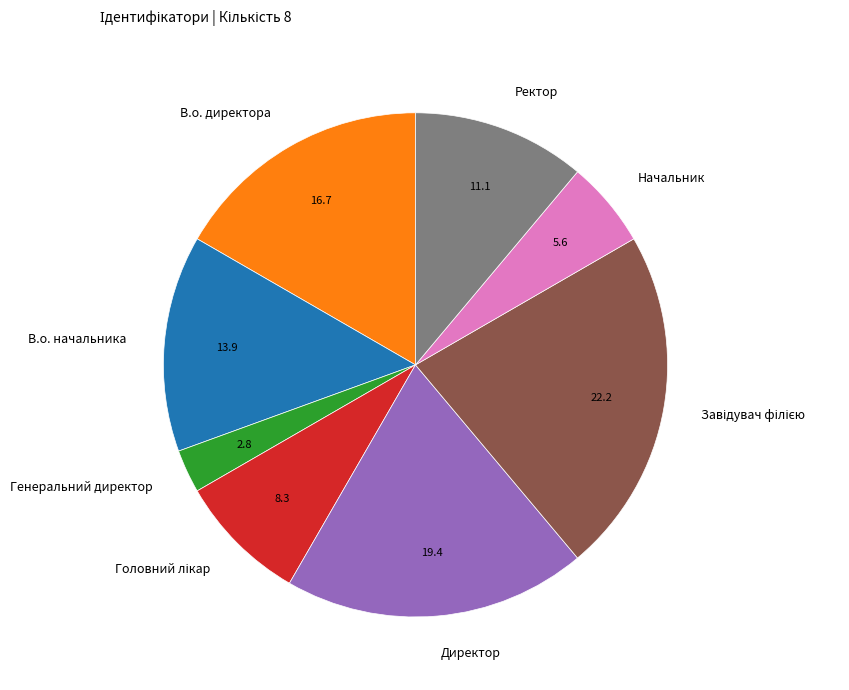

Is there any slice that represents more than half of the pie?

No